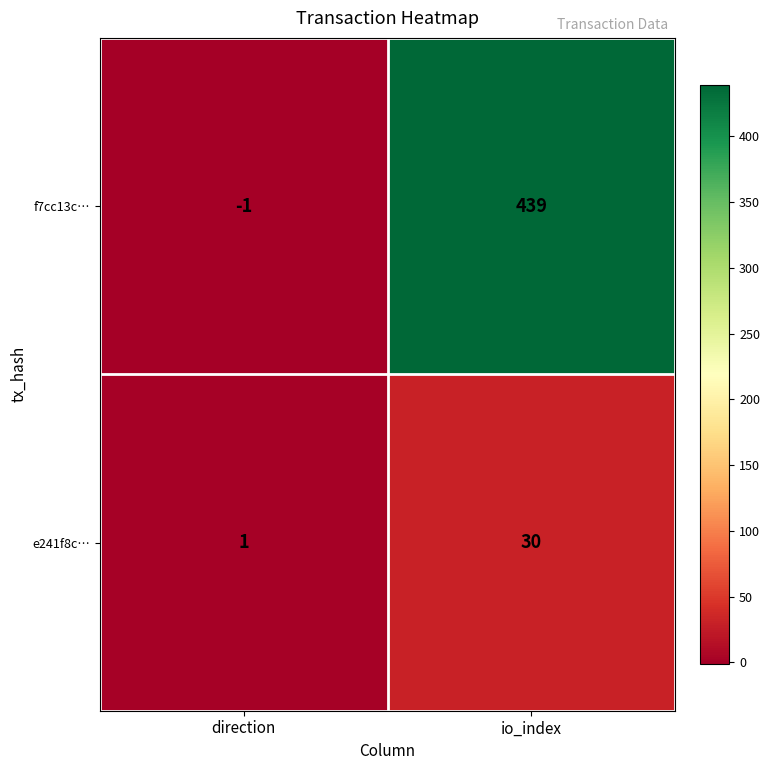

Which series changed the most between direction and io_index?

f7cc13c…